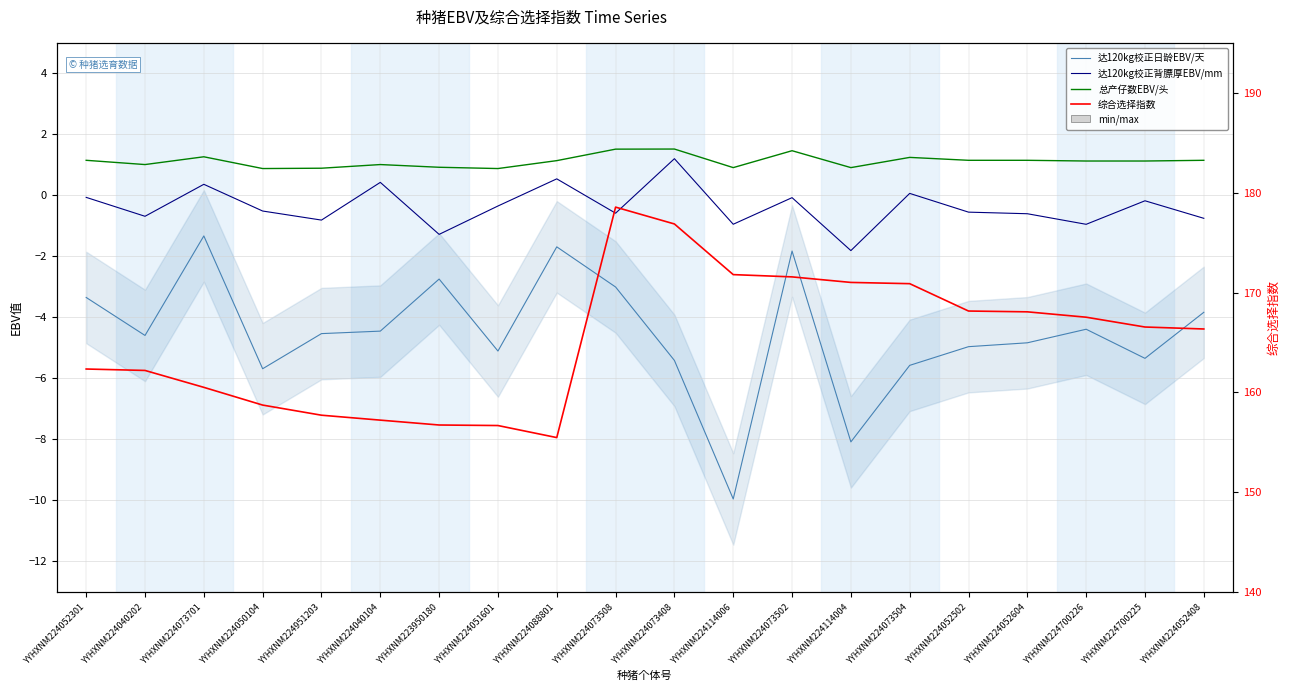

What is the average value of the 达120kg校正背膘厚EBV/mm series?

-0.4